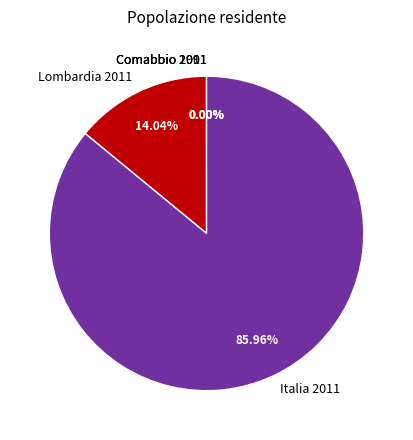

Is there any slice that represents more than half of the pie?

Yes